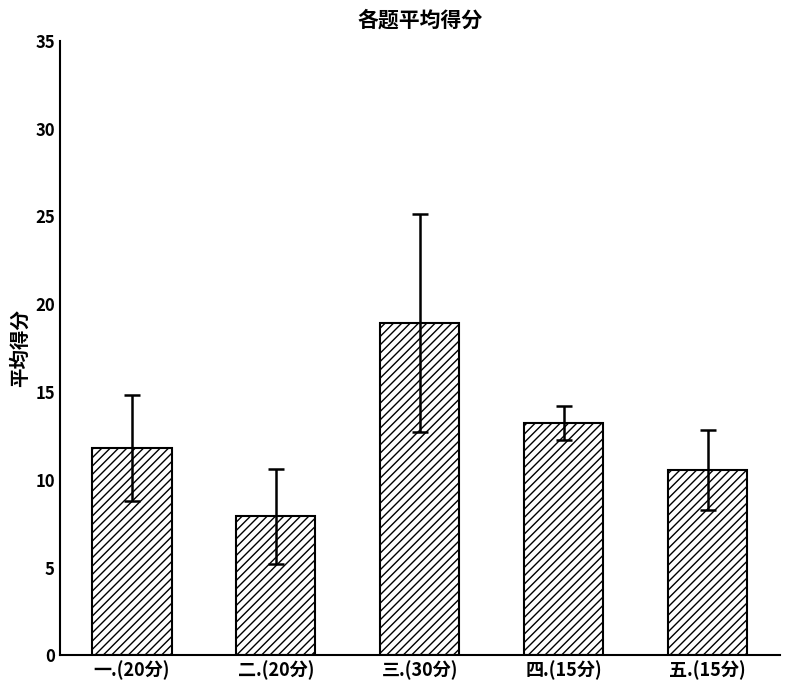

Approximately how many times larger is the value at 四.(15分) compared to 一.(20分)?

1.1